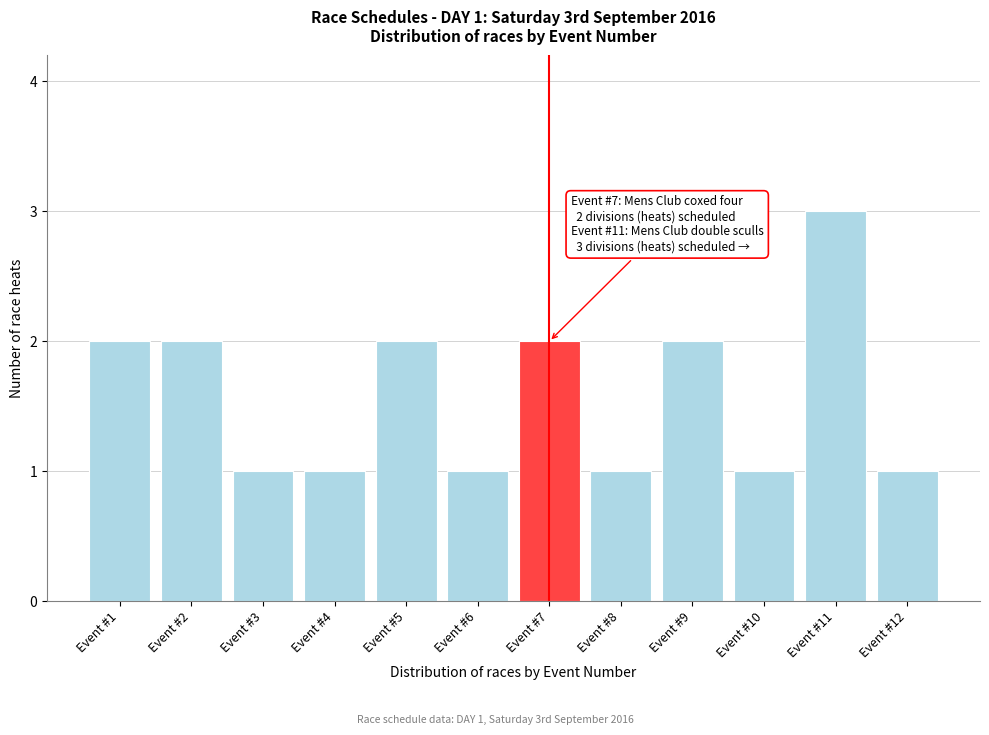

Reading right to left, transcribe all the data shown in this chart.

1	3	1	2	1	2	1	2	1	1	2	2